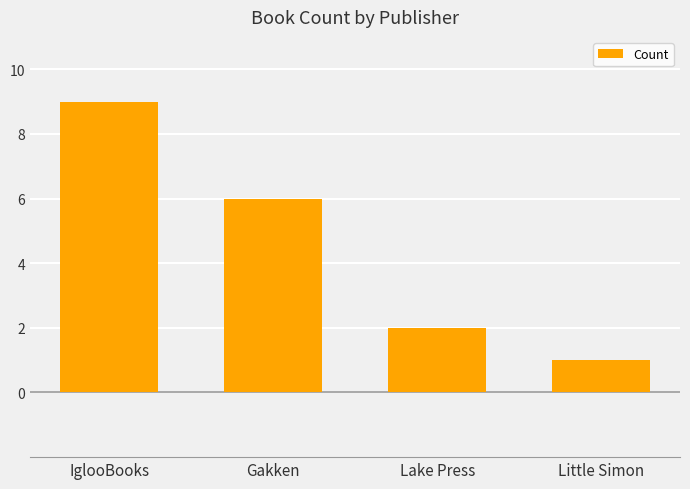

Is it true that the value at Gakken is 6?

True